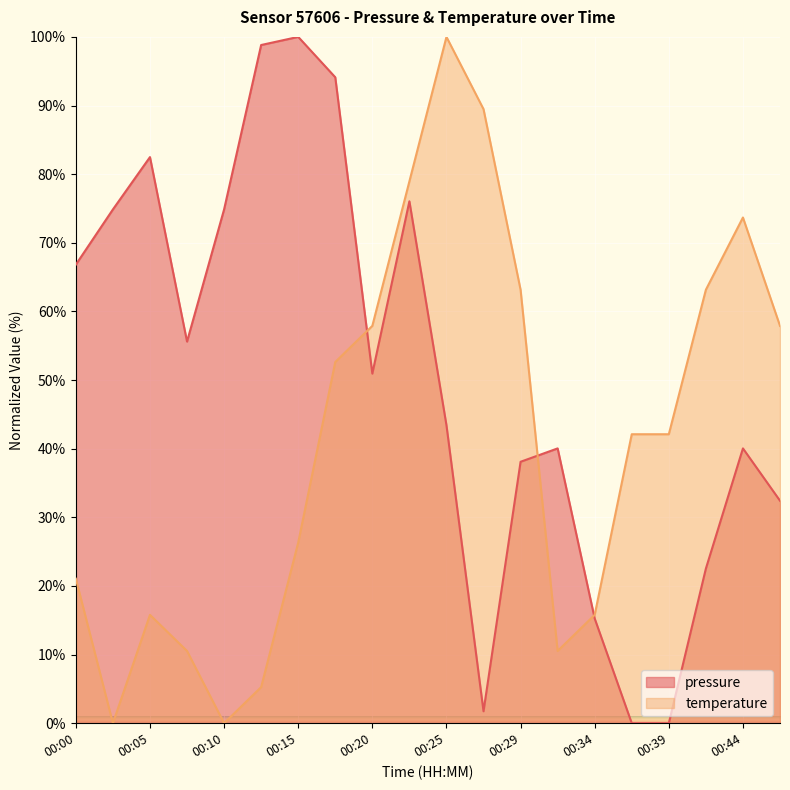

List the labels in order of pressure value, smallest first.

00:37, 00:39, 00:27, 00:34, 00:42, 00:47, 00:29, 00:32, 00:44, 00:25, 00:20, 00:08, 00:00, 00:03, 00:10, 00:22, 00:05, 00:17, 00:12, 00:15